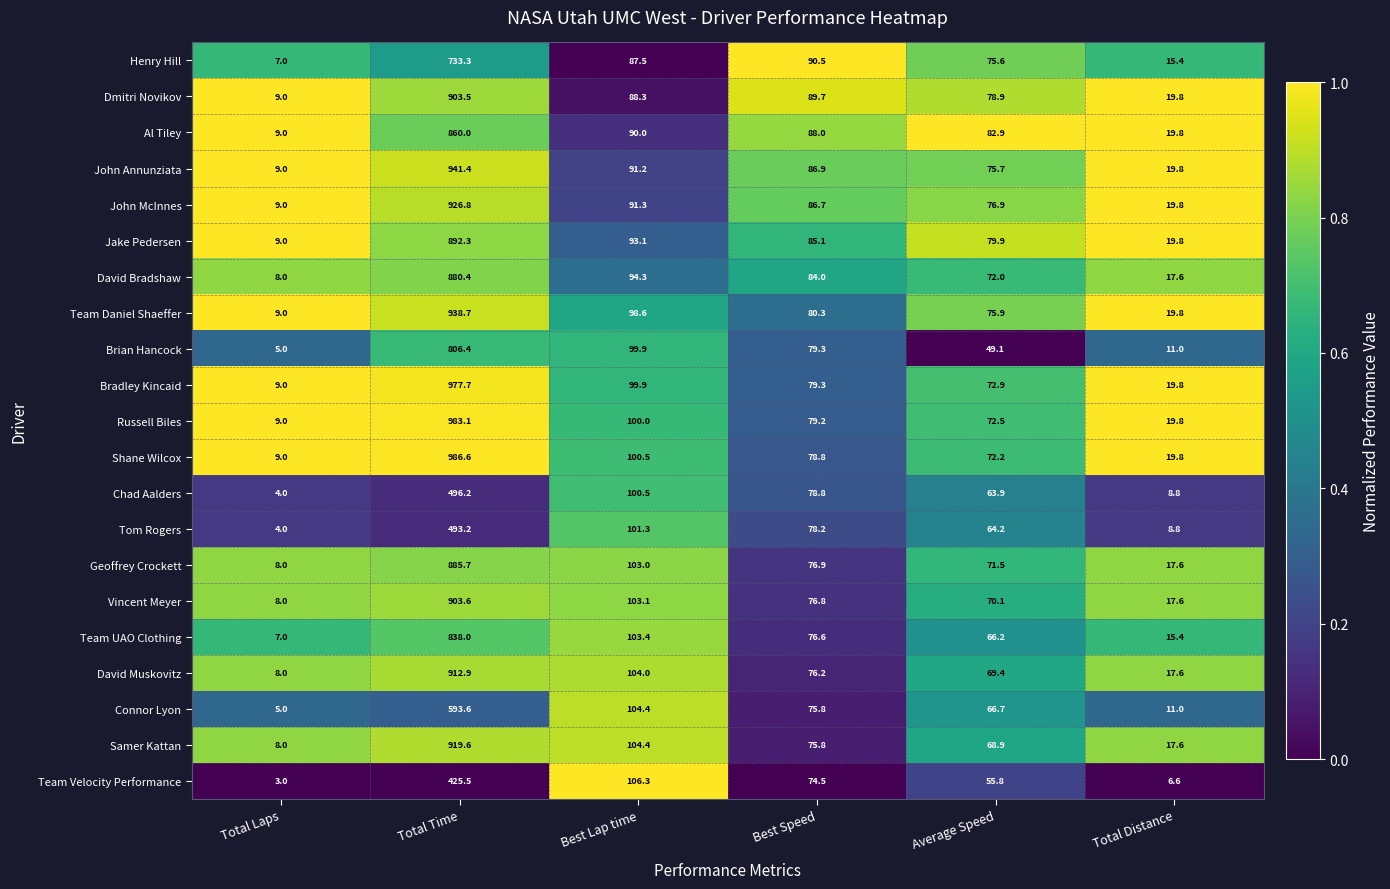

At which label does Russell Biles first exceed 79?

Total Time